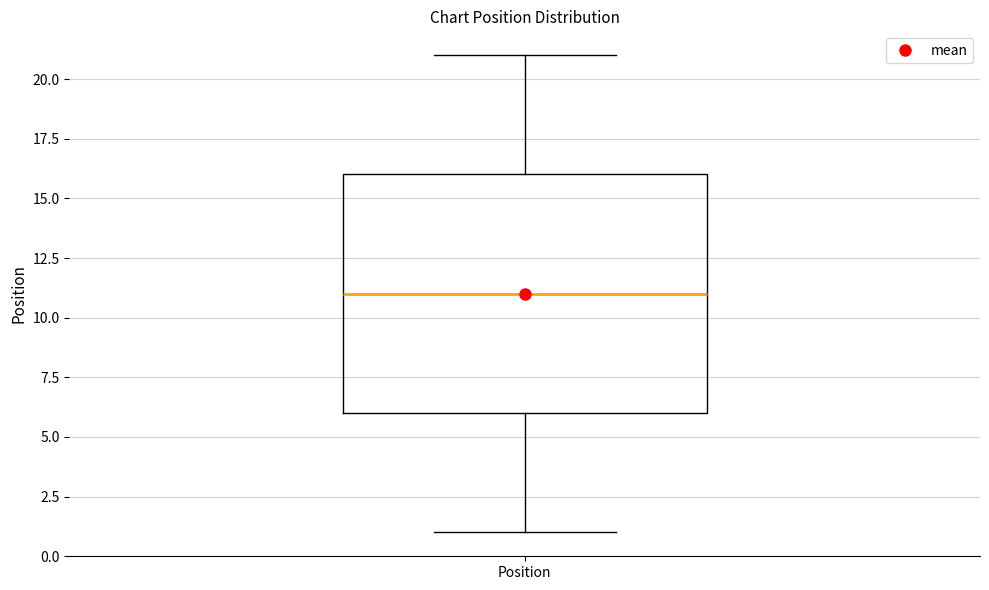

Transcribe this box plot: give where the median line is, the range the box spans, and where the two whiskers end, as read against the y-axis. The values are not printed on the chart, so give them approximately, as read against the axis.

median 11, box 6 to 16, whiskers 1 to 21